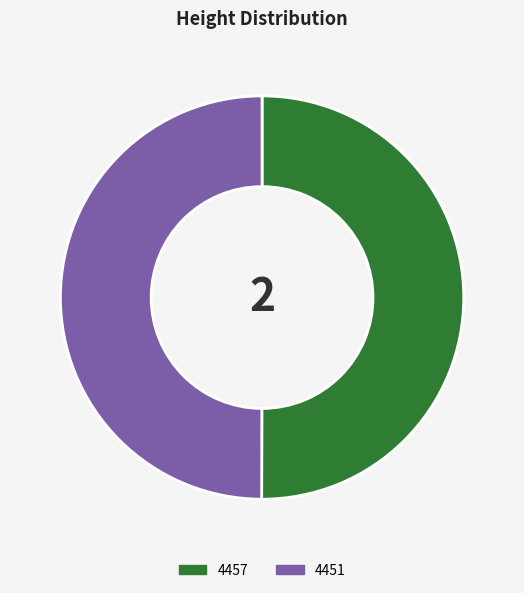

Count the number of slices in the pie.

2